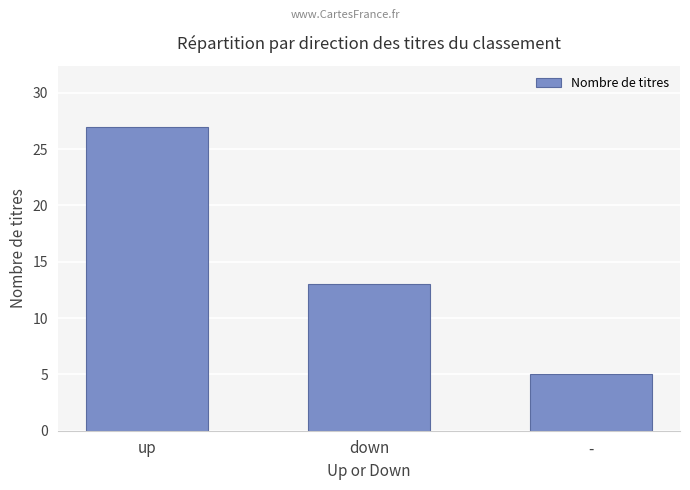

At which label does the data first exceed 13?

up